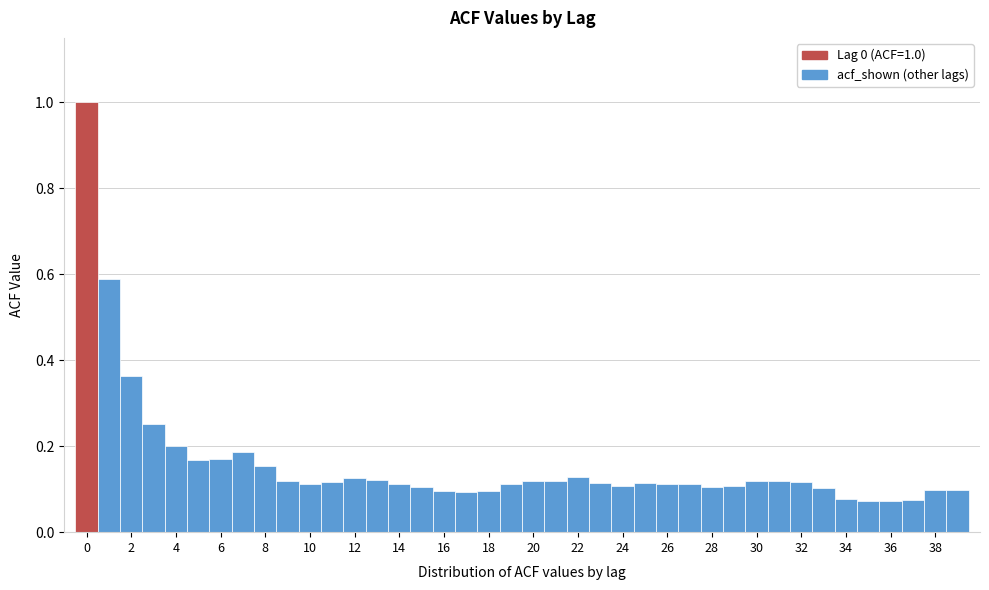

Which range on the x-axis has the tallest bar?

-0.5 to 0.5